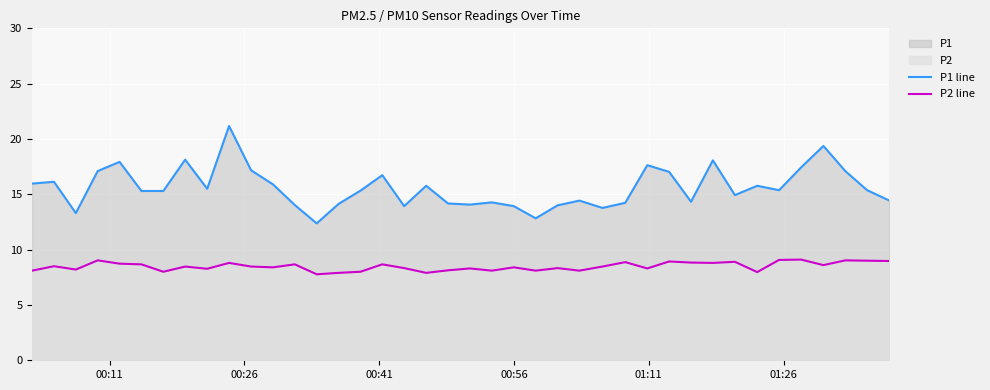

Reading left to right, extract all data points from this chart.

P1 line: 16.0	16.1	13.3	17.1	17.9	15.3	15.3	18.1	15.5	21.2	17.2	15.9	14.0	12.4	14.1	15.3	16.7	13.9	15.8	14.2	14.1	14.3	13.9	12.8	14.0	14.4	13.8	14.2	17.6	17.0	14.3	18.1	14.9	15.8	15.4	17.4	19.4	17.1	15.4	14.4
P2 line: 8.1	8.5	8.2	9.0	8.7	8.7	8.0	8.5	8.3	8.8	8.5	8.4	8.7	7.8	7.9	8.0	8.7	8.3	7.9	8.1	8.3	8.1	8.4	8.1	8.3	8.1	8.5	8.9	8.3	8.9	8.8	8.8	8.9	8.0	9.1	9.1	8.6	9.0	9.0	9.0